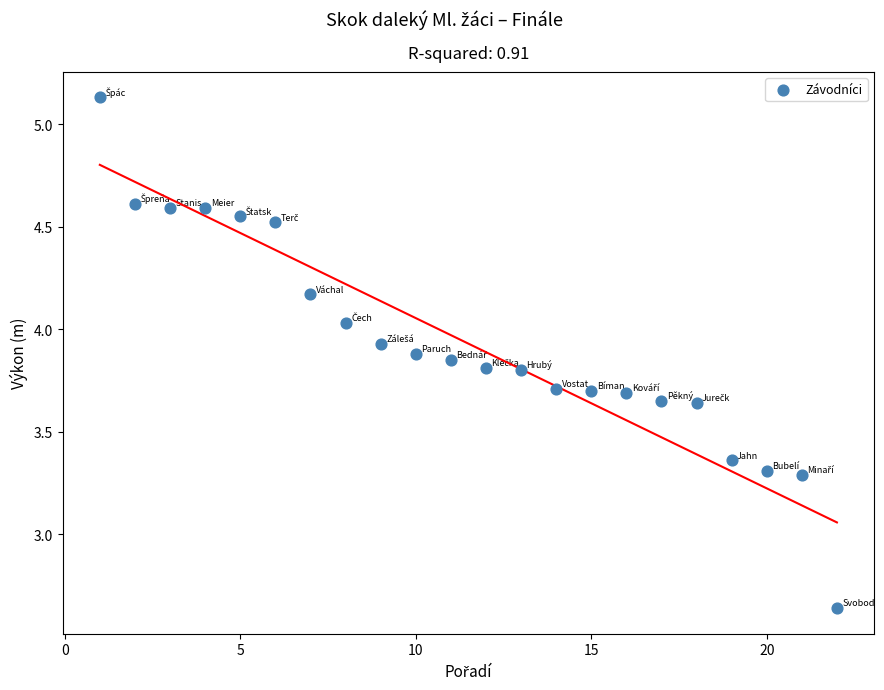

What is the range of Y values (max minus min)?

2.5